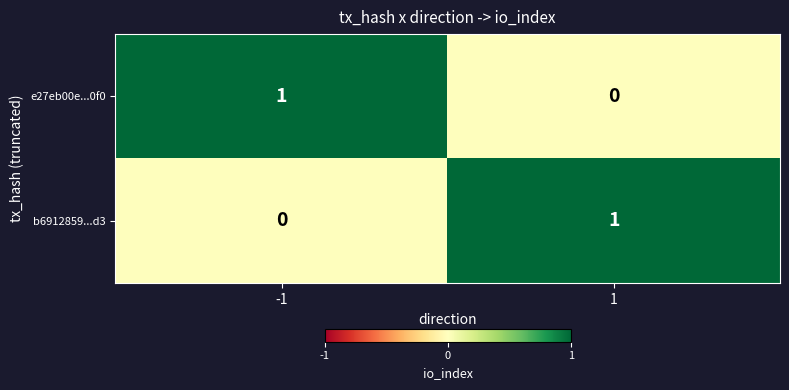

Rank the series at -1 from highest to lowest value.

e27eb00e...0f0, b6912859...d3